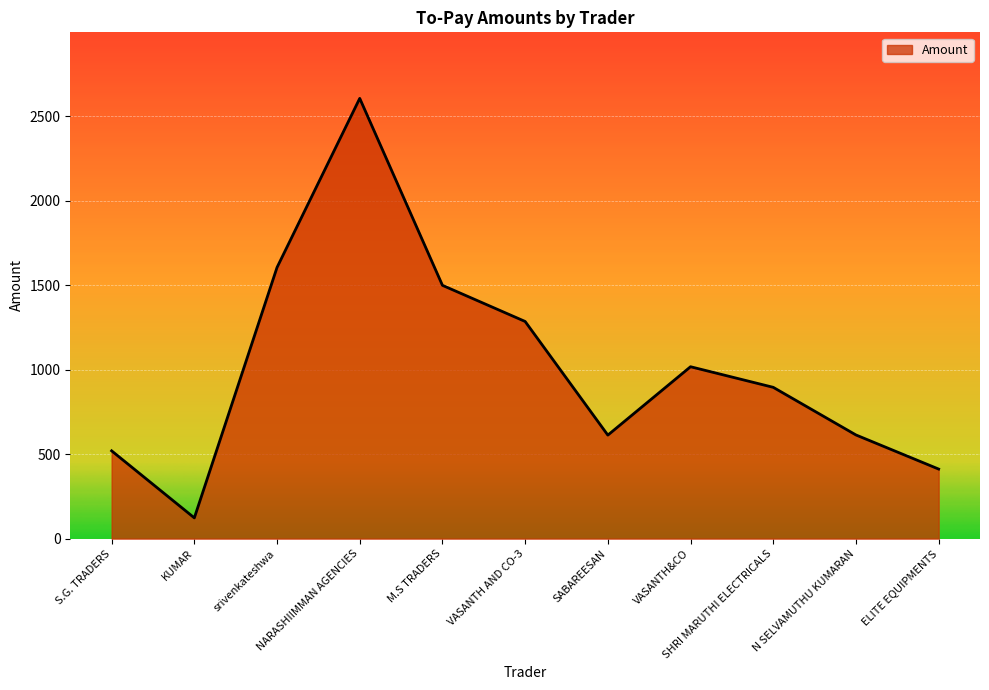

How many lines are shown in the chart?

1